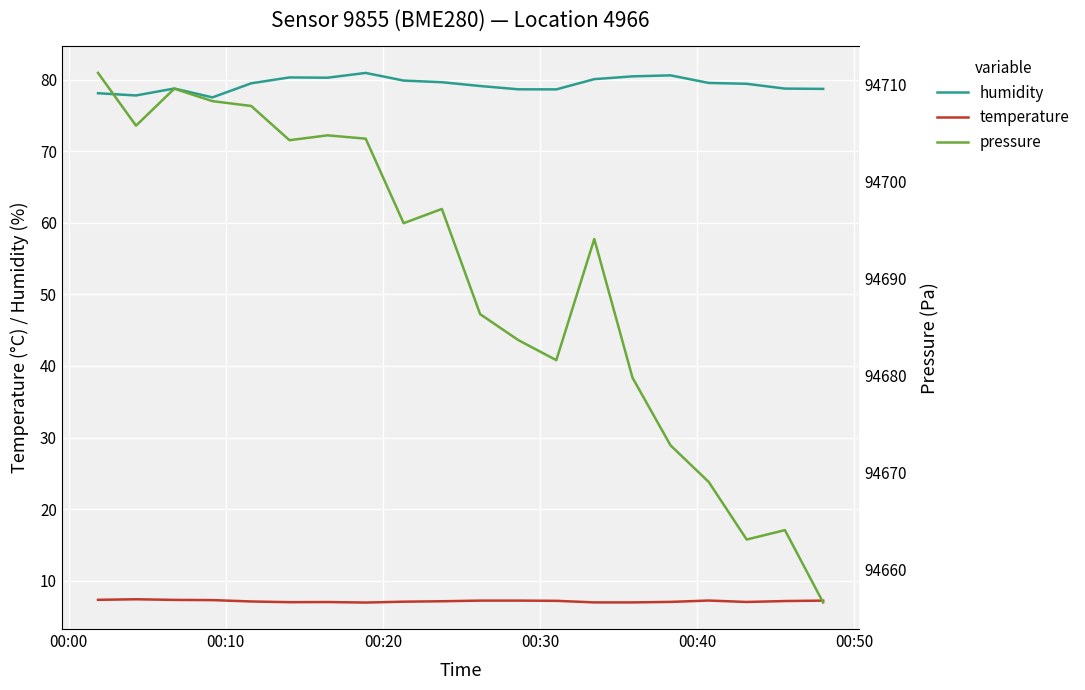

True or false: humidity and temperature cross at least once.

False